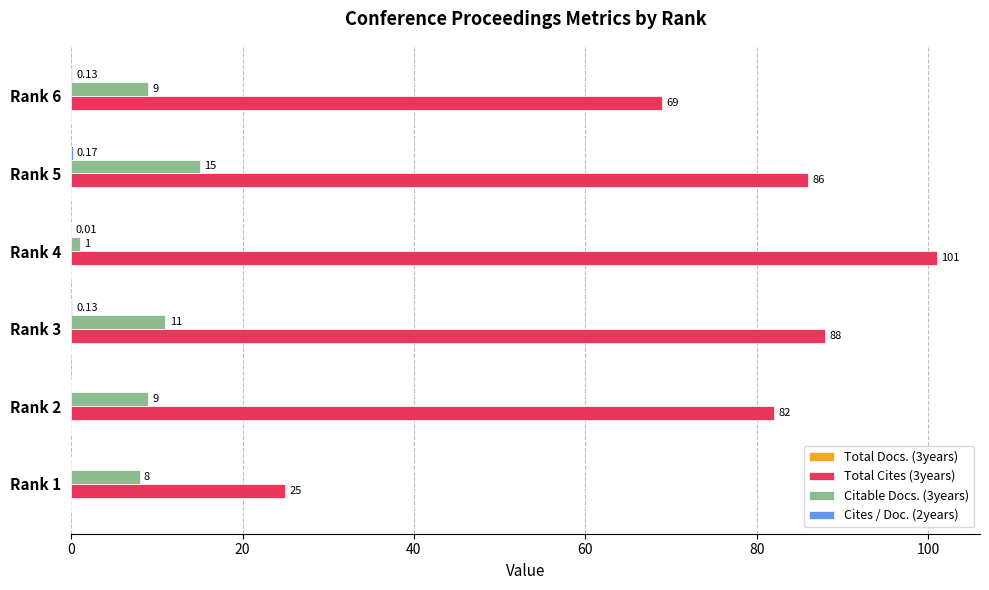

At which category is the sum across all series the highest?

Rank 4